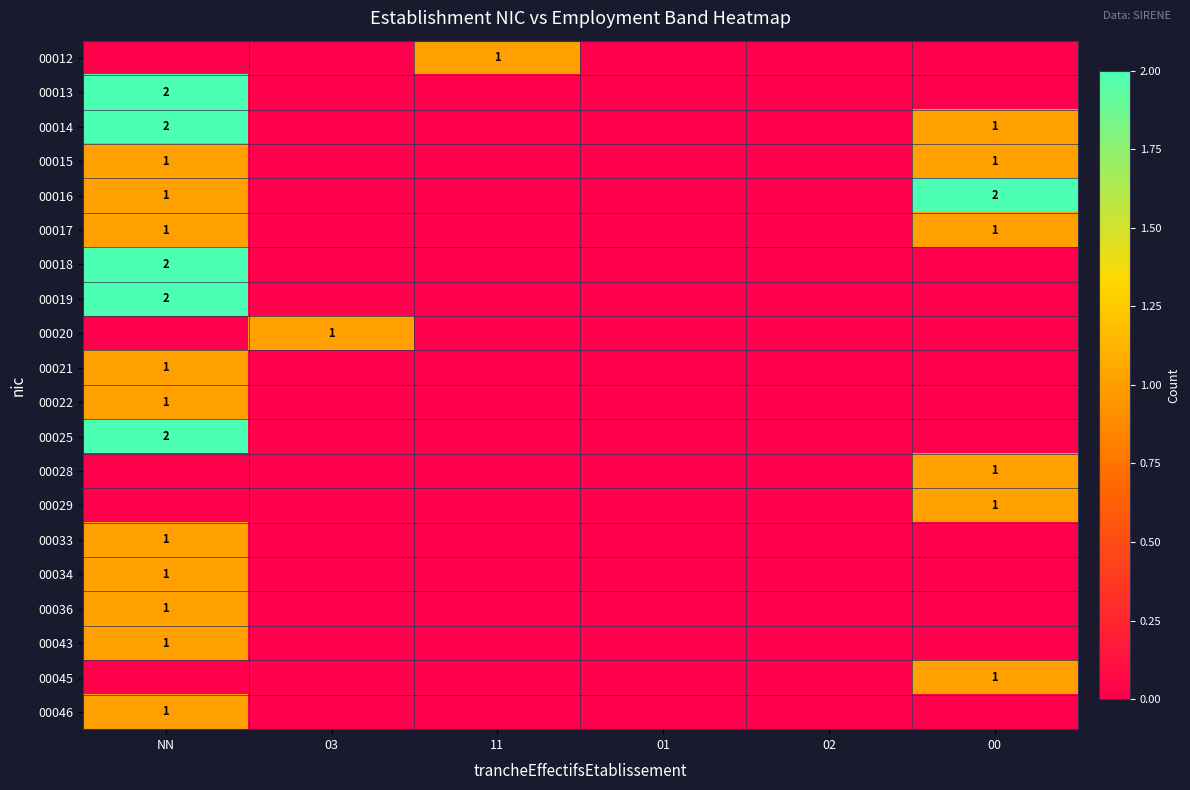

The value of 00014 at NN is 3. True or false?

False